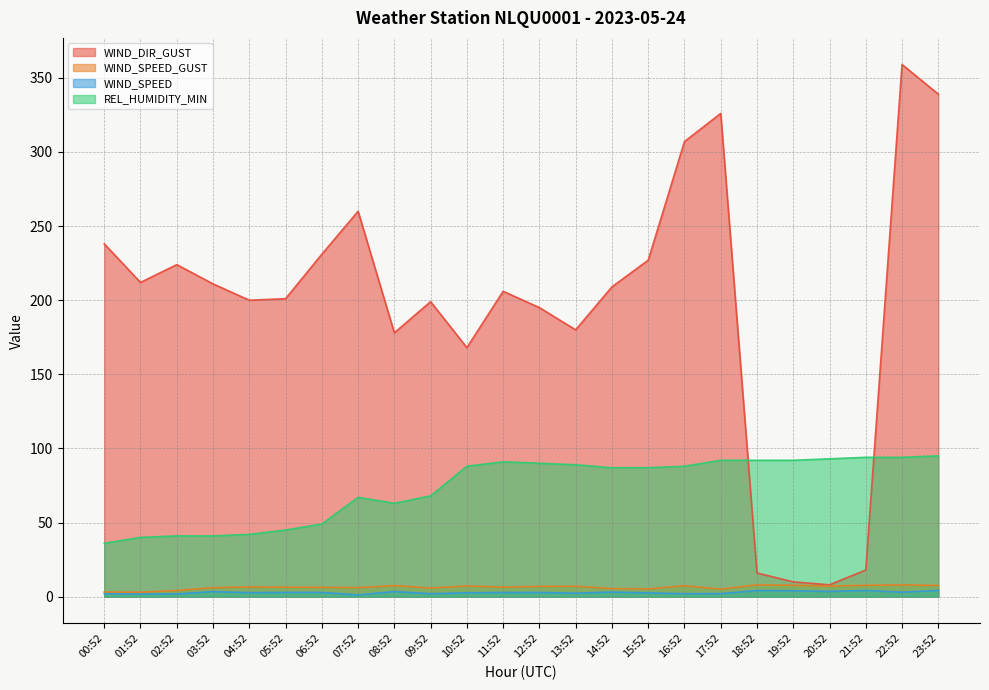

At which label is WIND_SPEED closest to 2?

00:52